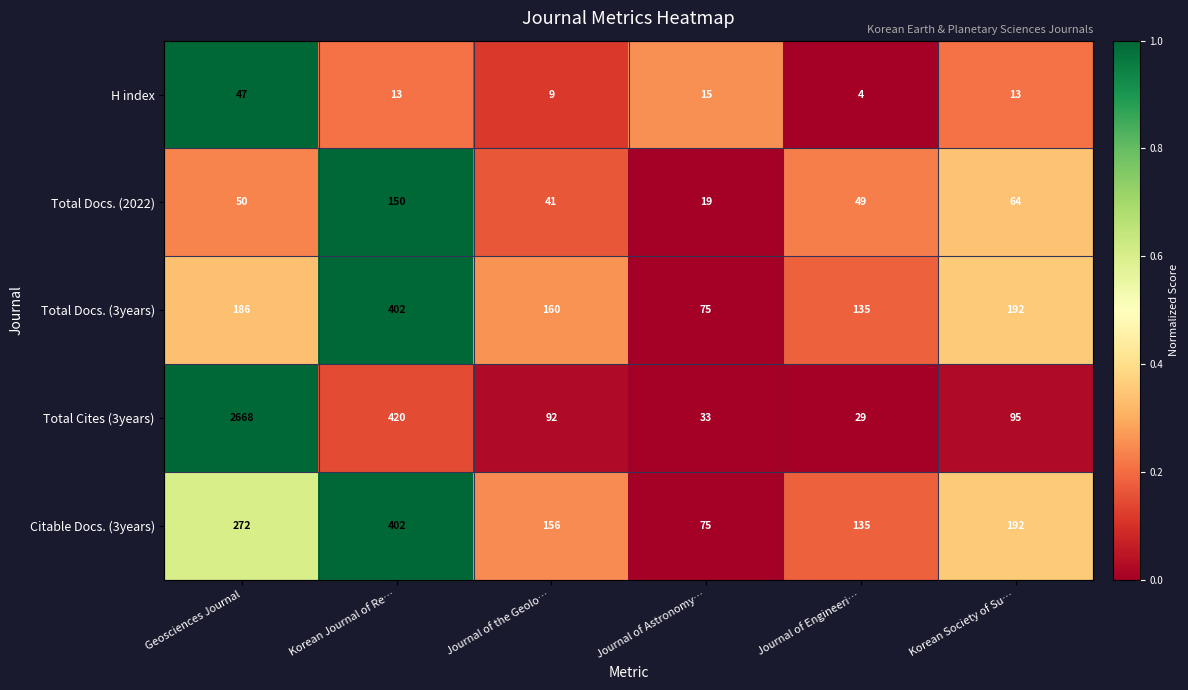

What is the average value of the Total Docs. (2022) series?

62